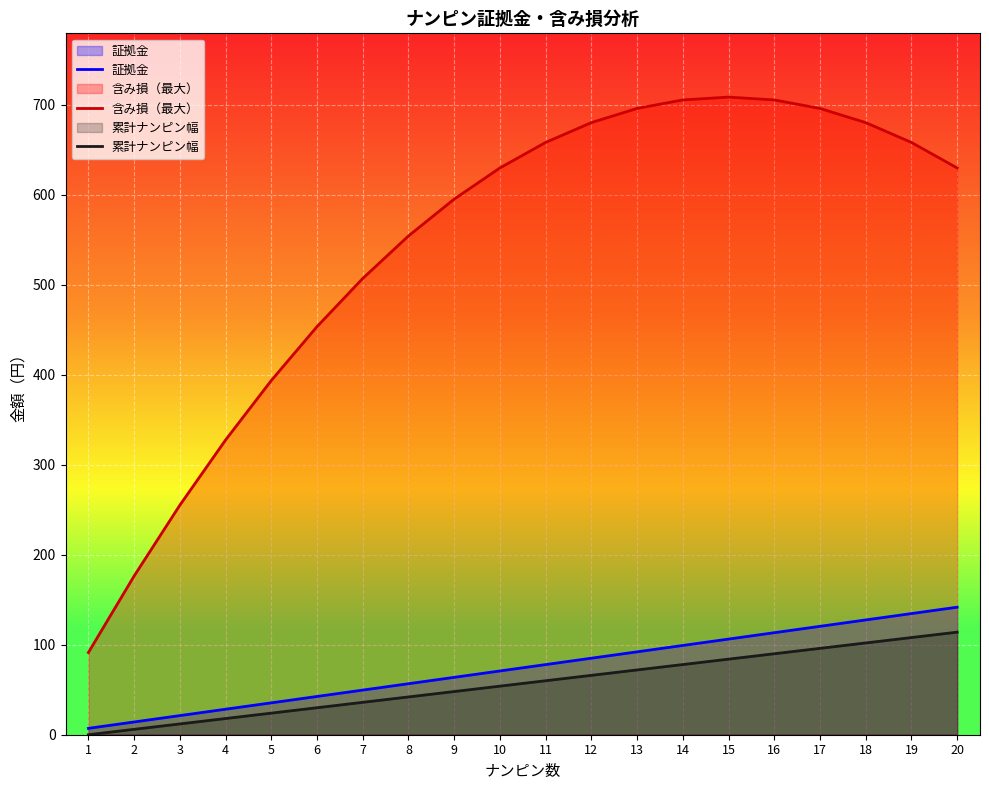

True or false: 証拠金 and 含み損（最大） intersect in this chart.

False